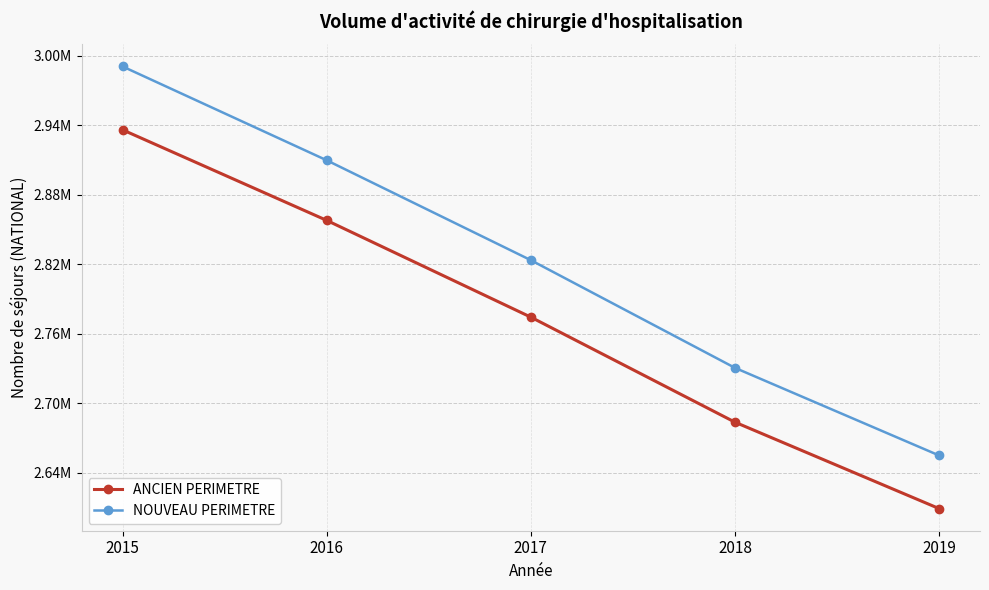

At which category does the chart reach its peak across all series?

2015